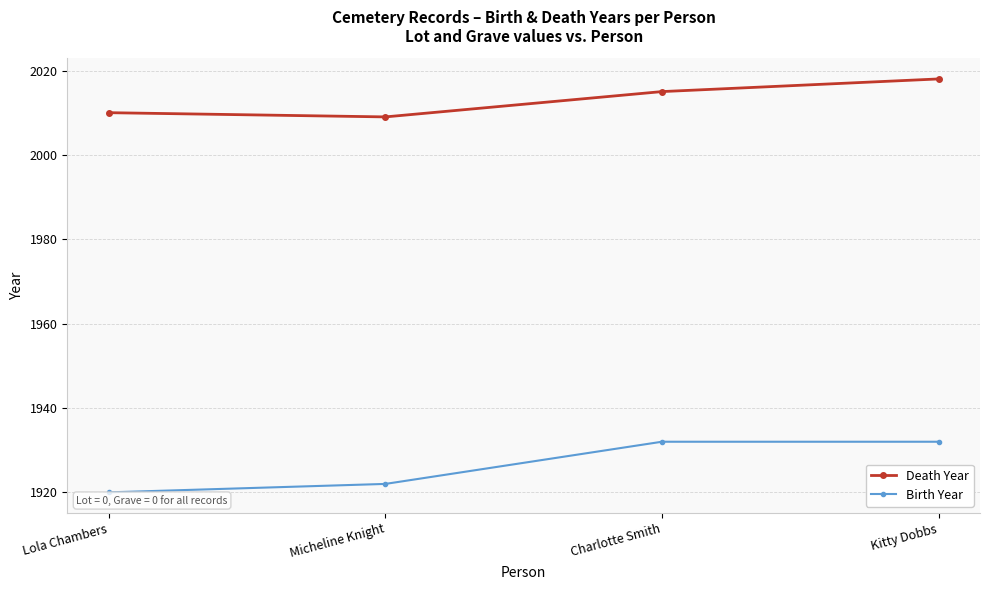

What is the label of the 2nd point from the right?

Charlotte Smith